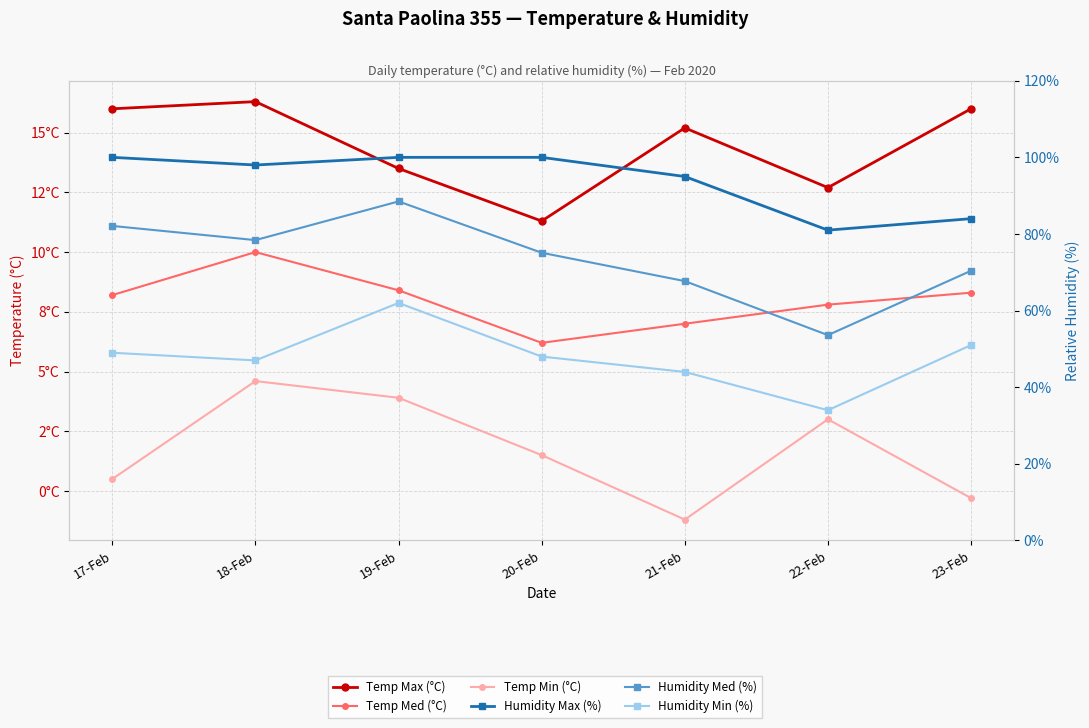

True or false: Temp Med (°C) has more than 1 interior local peaks.

False